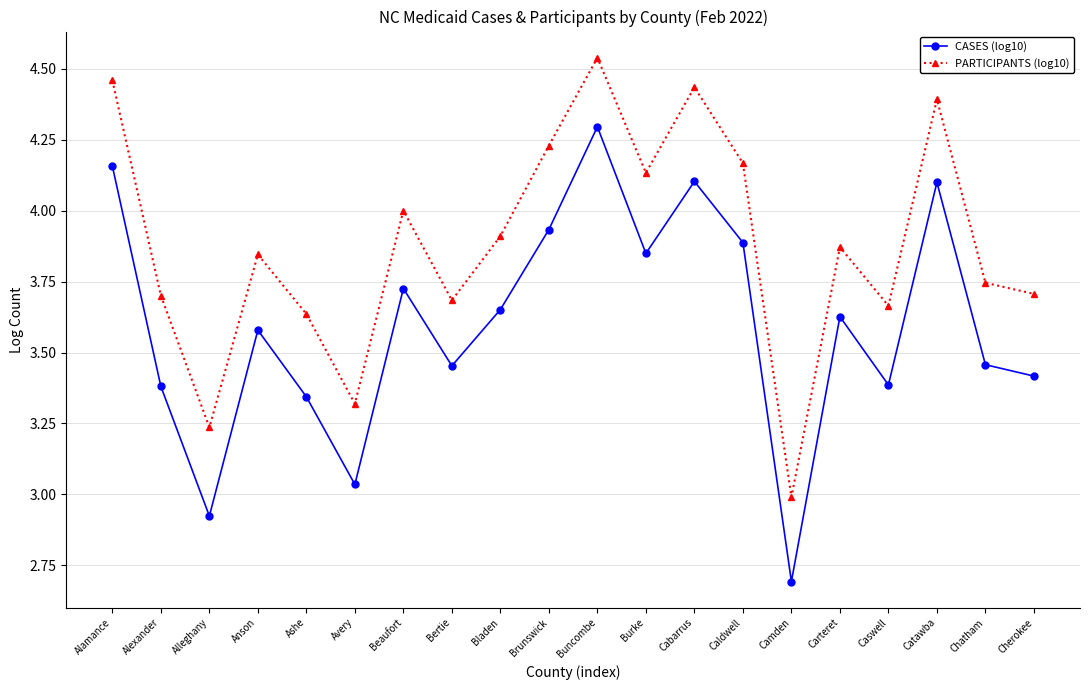

How many values in the CASES (log10) series exceed 3?

18